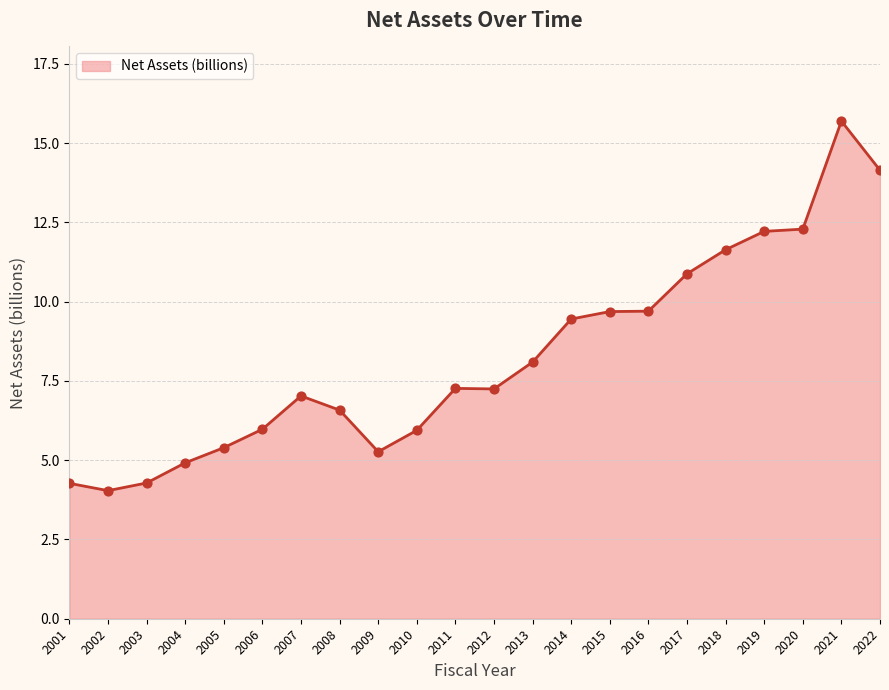

Between 2017 and 2011, which is larger?

2017